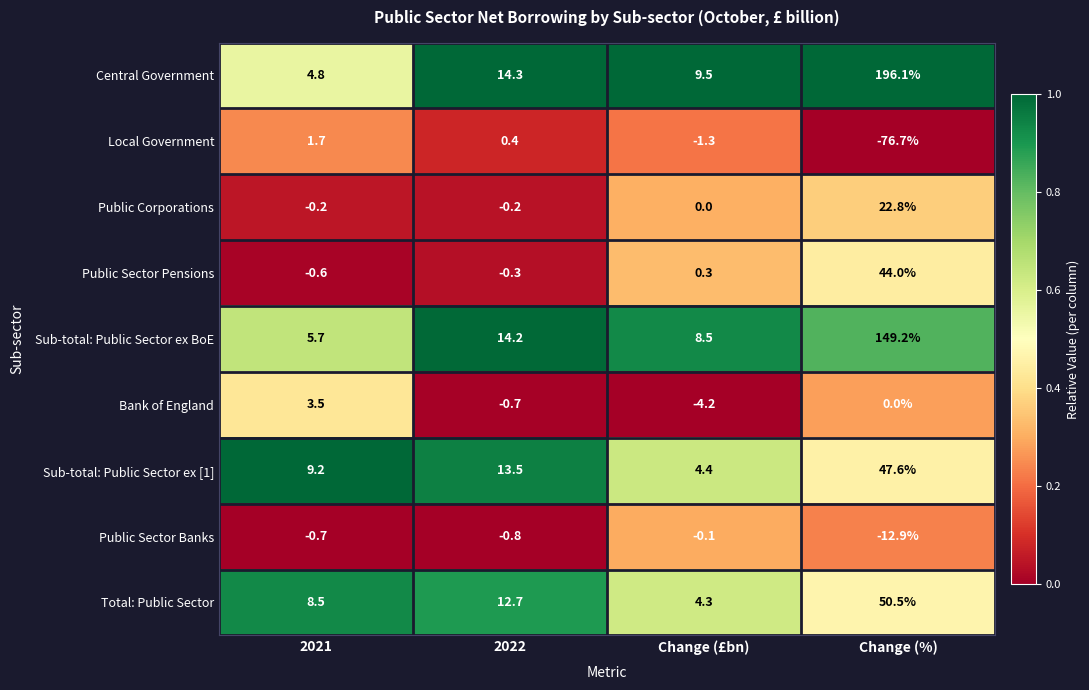

The Sub-total: Public Sector ex BoE series shows 5.7 at 2021. True or false?

True